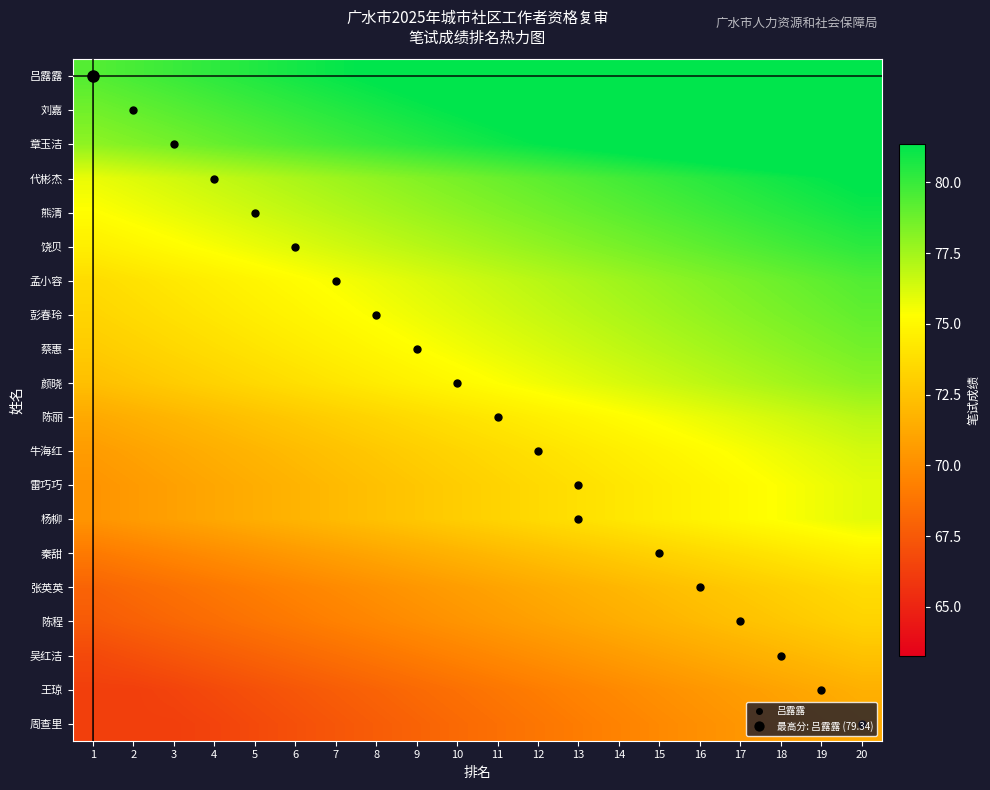

How many series are shown in this chart?

20